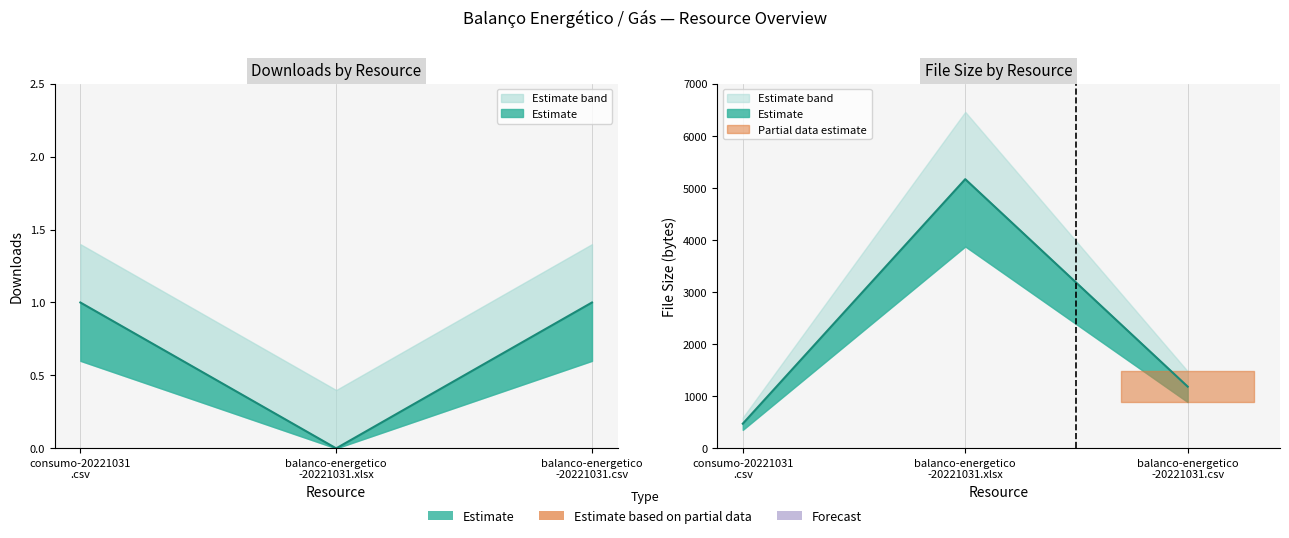

The value of filesize at consumo-20221031 .csv is 149. True or false?

False